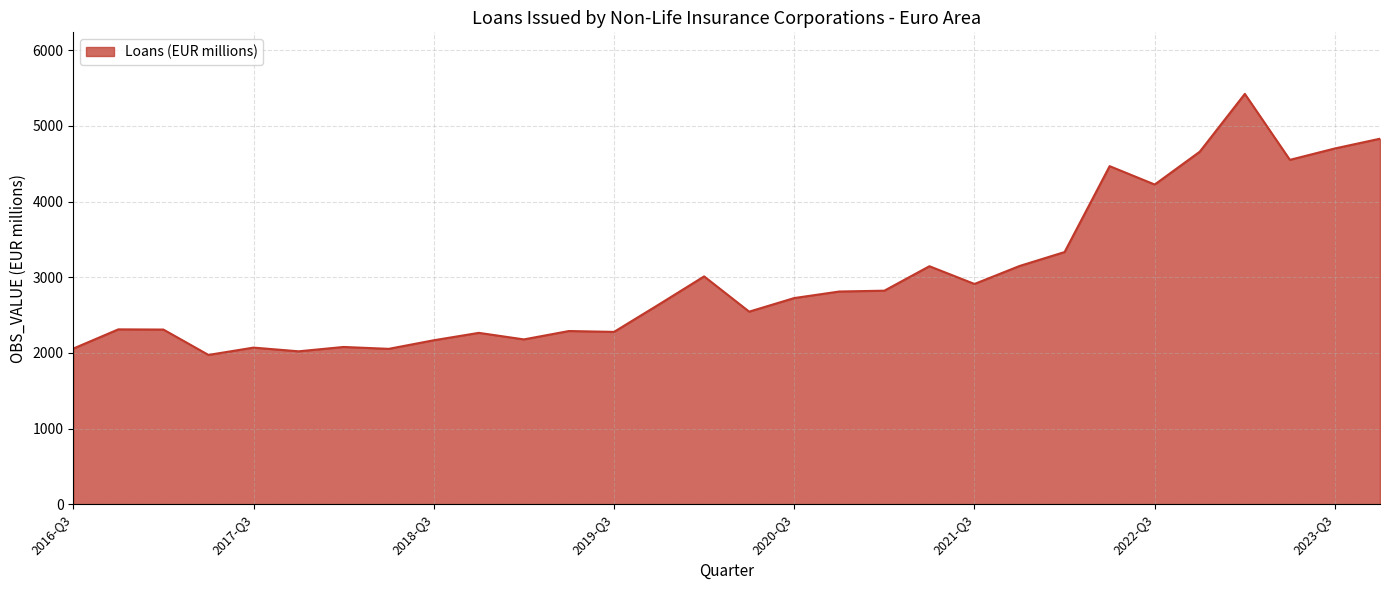

What is the difference between the maximum and minimum values?

3451.2